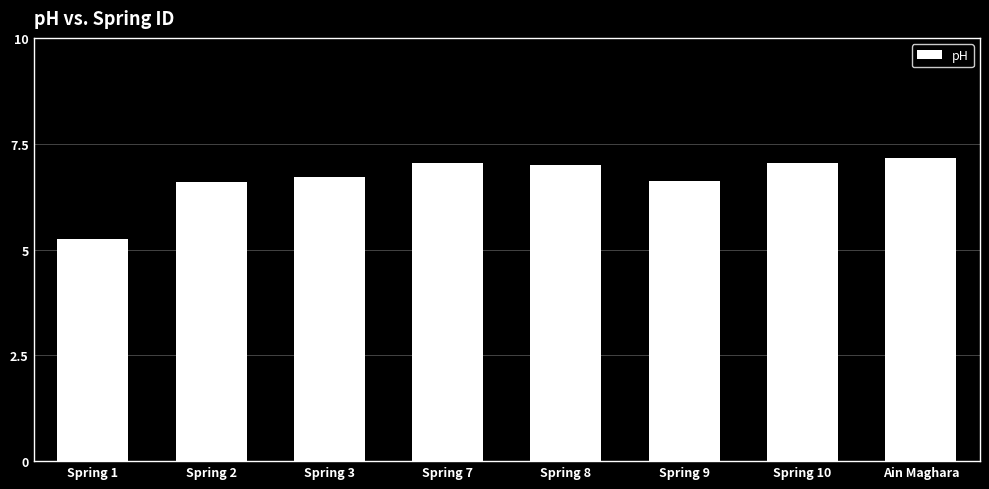

Approximately how many times larger is the value at Spring 8 compared to Spring 3?

1.0